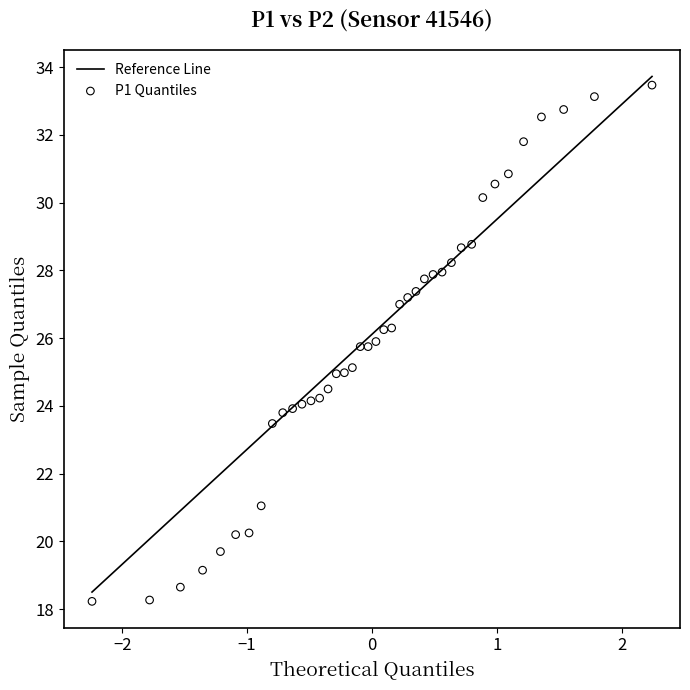

What is the range of Y values (max minus min)?

15.2